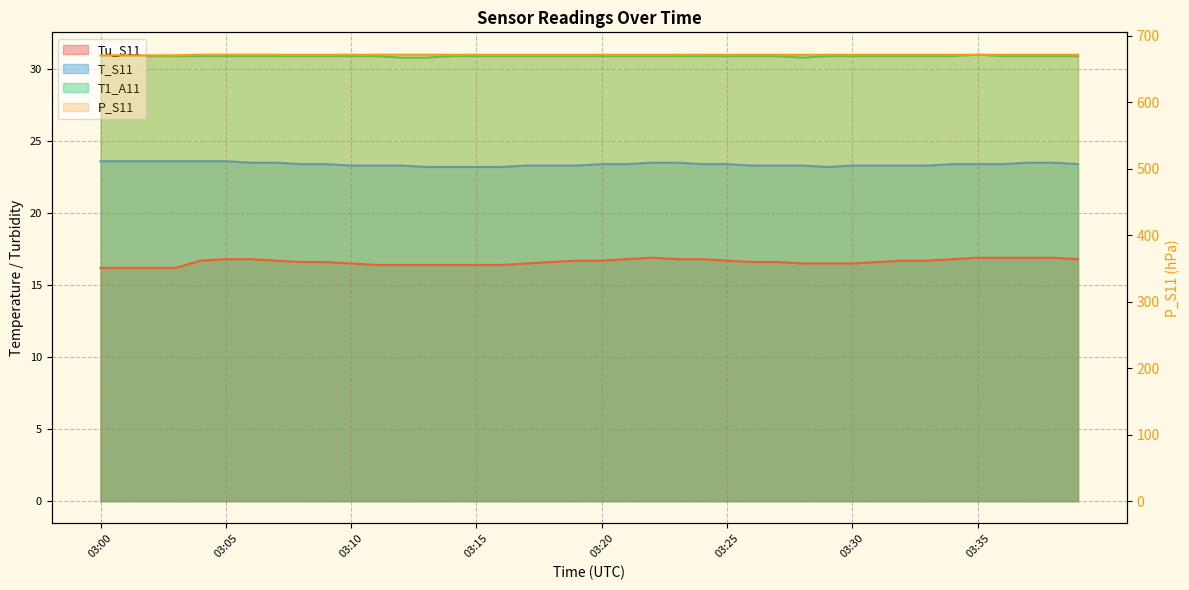

At which label does P_S11 reach its peak?

03:05